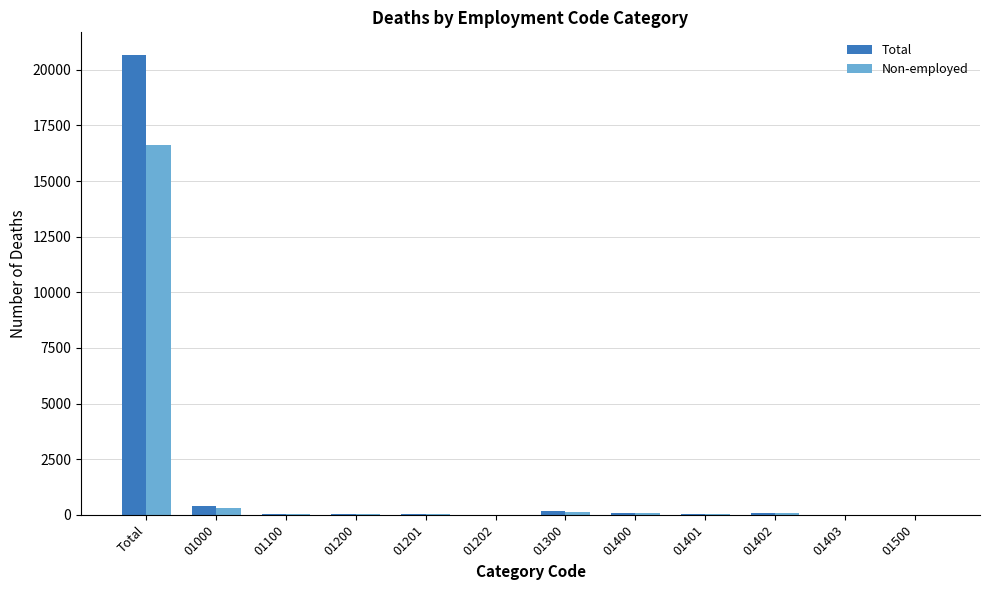

What is the sum of all Total values?

21462